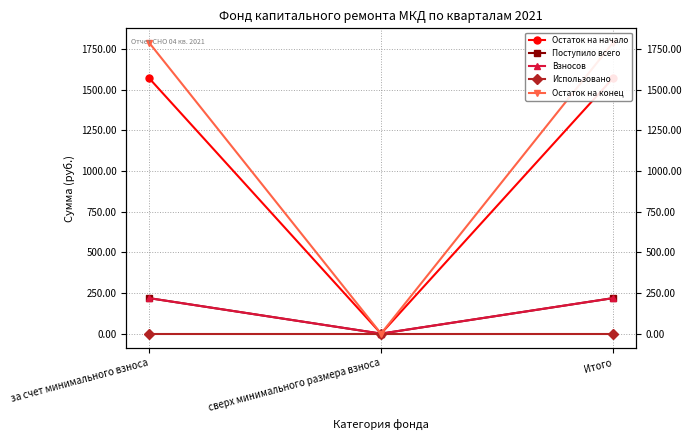

What are all the series names shown in the legend?

Остаток на начало, Поступило всего, Взносов, Использовано, Остаток на конец